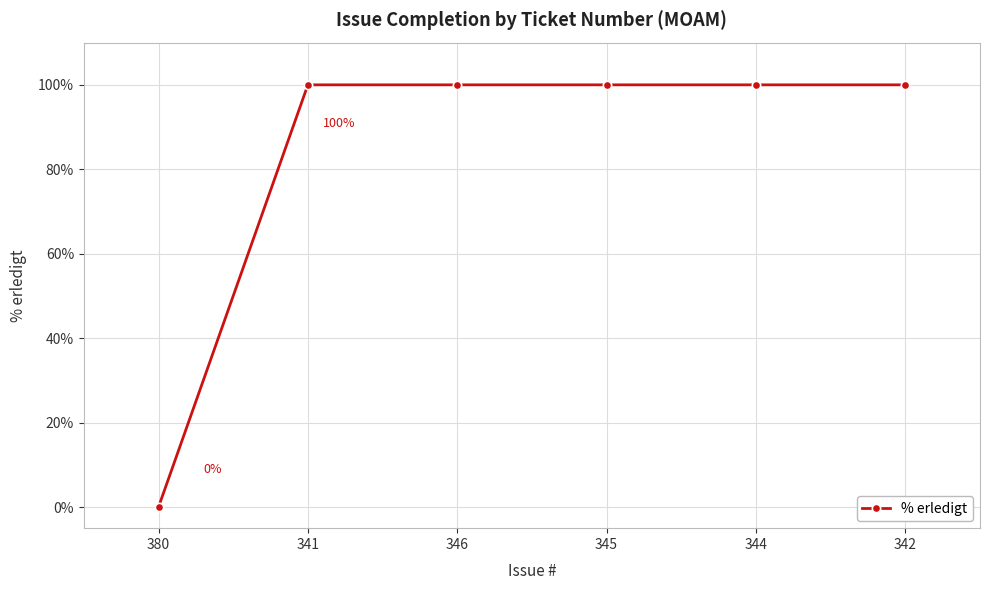

What is the change in value from 380 to 344?

+100